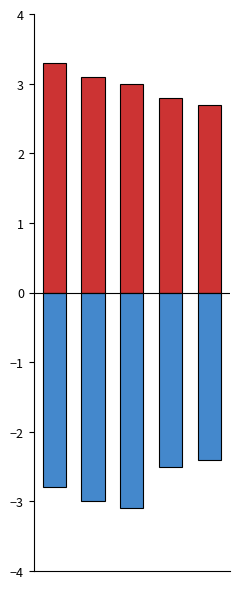

Is it true that Сума (грн) позитивна equals 2.8 at 3?

True